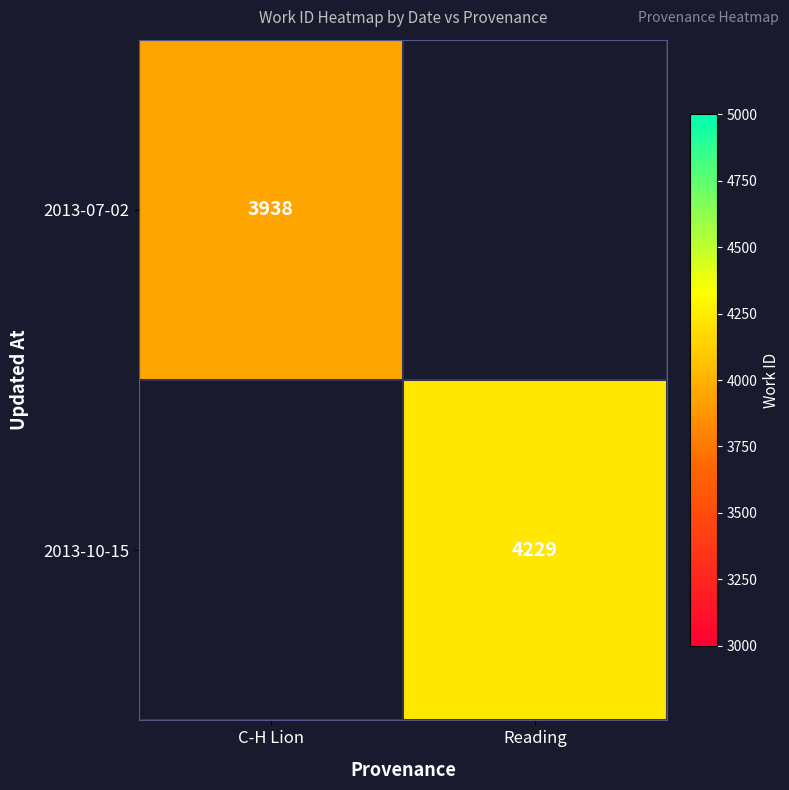

Is the value of 2013-10-15 at Reading greater than the value of 2013-07-02 at C-H Lion?

Yes